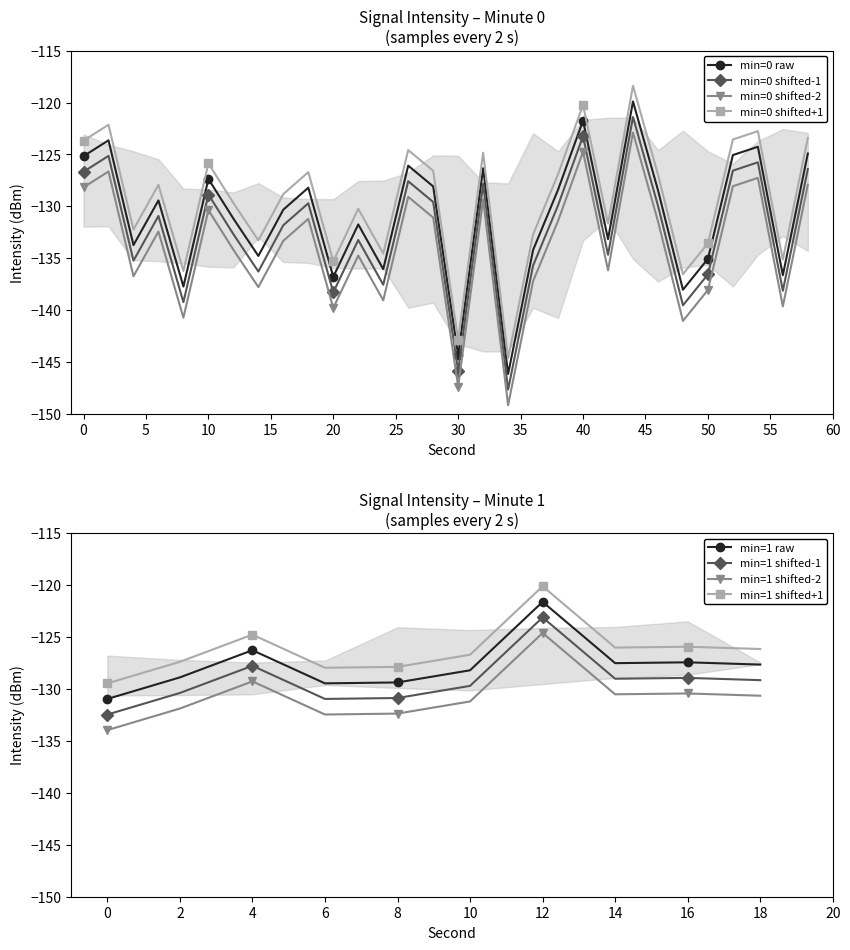

What is the difference between the second highest and second lowest values in the intensity(dBm) mean per 2-sec window series?

4.3